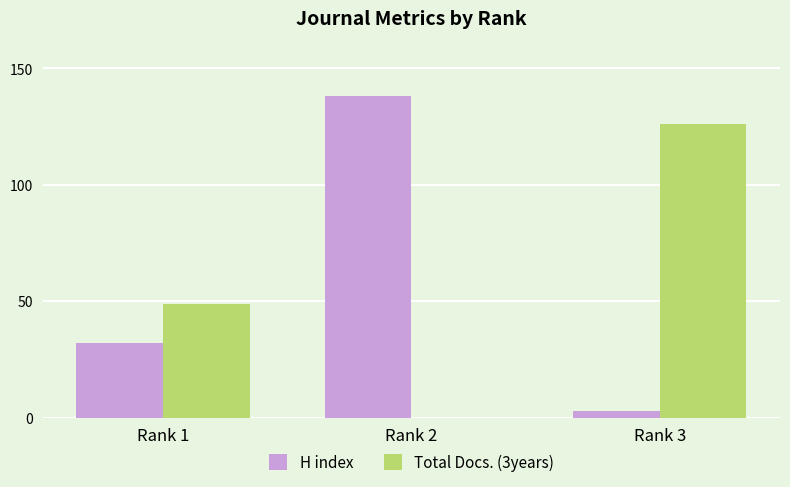

Which category has the highest value in the Total Docs. (3years) series?

Rank 3